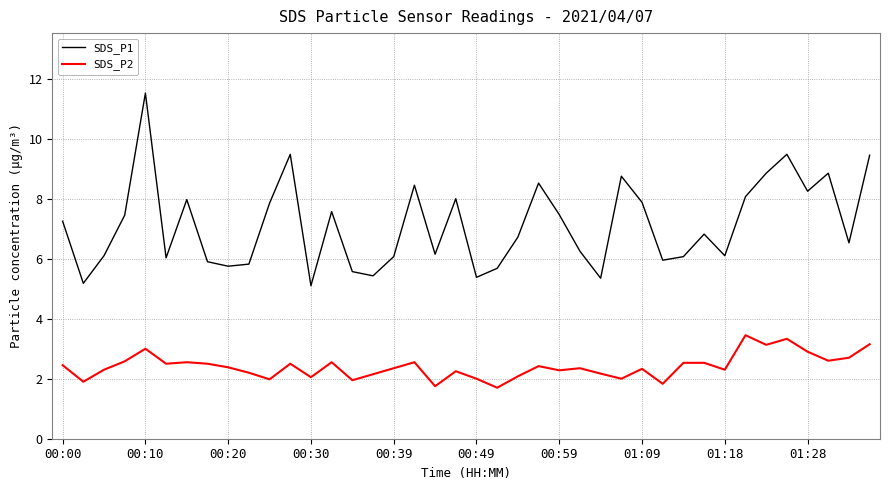

What are all the series names shown in the legend?

SDS_P1, SDS_P2